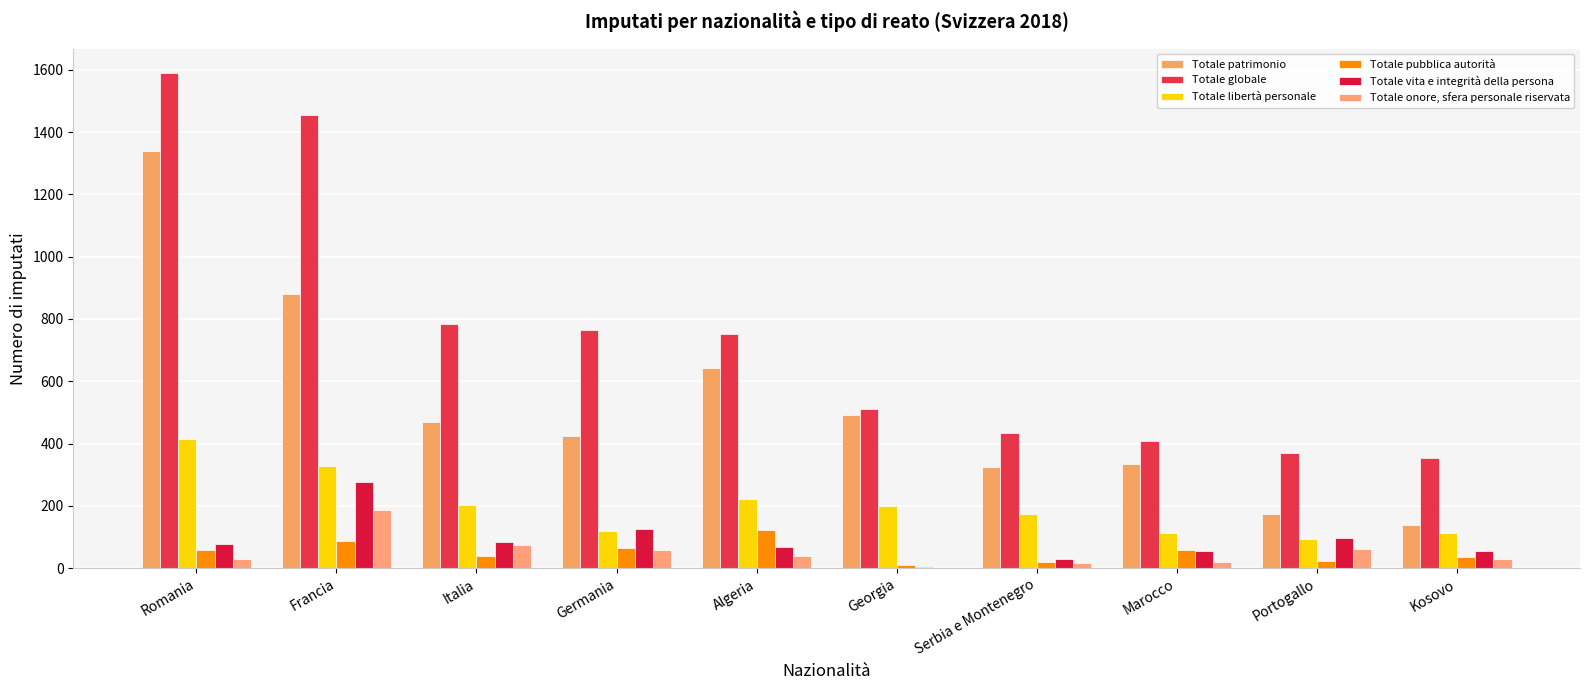

Reading right to left, extract all data points from this chart.

Totale patrimonio: Kosovo=140	Portogallo=174	Marocco=333	Serbia e Montenegro=326	Georgia=493	Algeria=644	Germania=423	Italia=468	Francia=881	Romania=1339
Totale globale: Kosovo=354	Portogallo=371	Marocco=408	Serbia e Montenegro=433	Georgia=511	Algeria=751	Germania=764	Italia=784	Francia=1455	Romania=1589
Totale libertà personale: Kosovo=112	Portogallo=94	Marocco=113	Serbia e Montenegro=173	Georgia=199	Algeria=221	Germania=120	Italia=204	Francia=328	Romania=416
Totale pubblica autorità: Kosovo=36	Portogallo=24	Marocco=58	Serbia e Montenegro=20	Georgia=9	Algeria=121	Germania=64	Italia=39	Francia=88	Romania=58
Totale vita e integrità della persona: Kosovo=54	Portogallo=97	Marocco=54	Serbia e Montenegro=30	Georgia=5	Algeria=67	Germania=126	Italia=84	Francia=276	Romania=79
Totale onore, sfera personale riservata: Kosovo=30	Portogallo=60	Marocco=21	Serbia e Montenegro=15	Georgia=1	Algeria=40	Germania=59	Italia=74	Francia=186	Romania=29